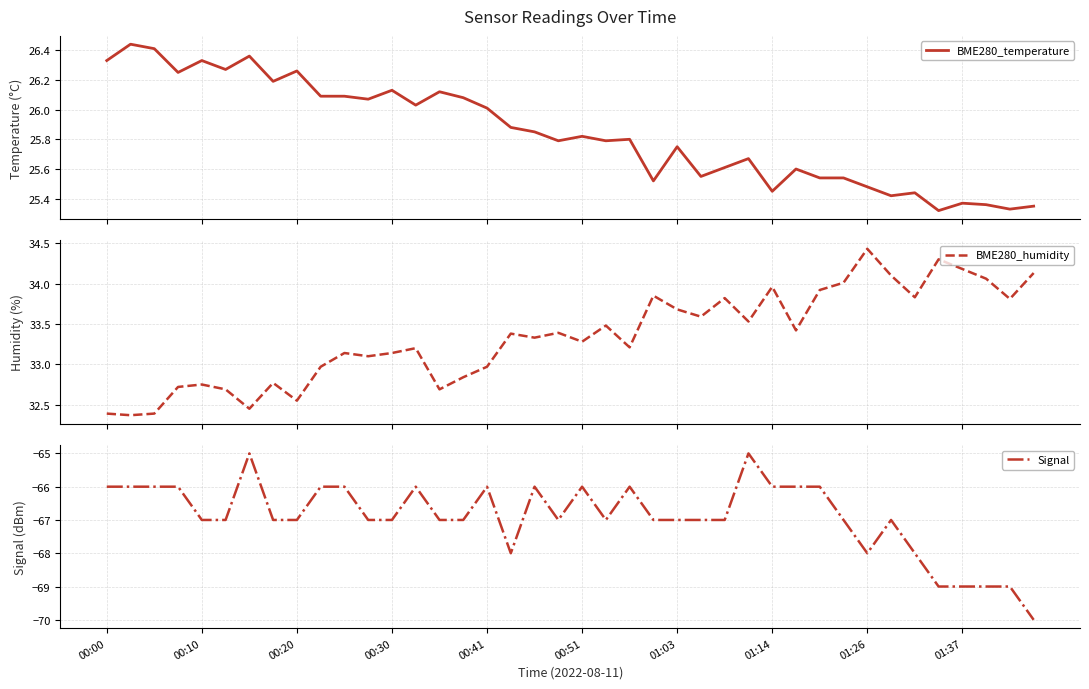

What is the highest value of the Signal series?

-65